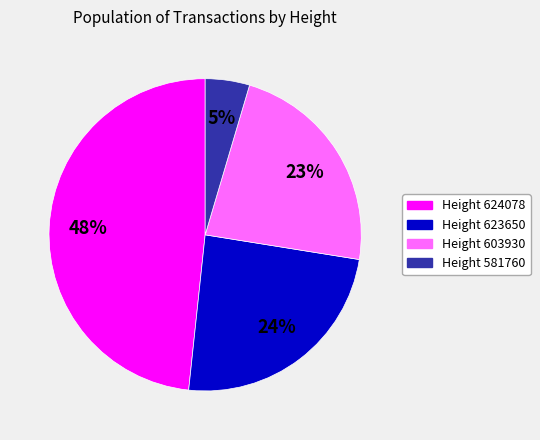

Which has a higher value, Height 624078 or Height 603930?

Height 624078